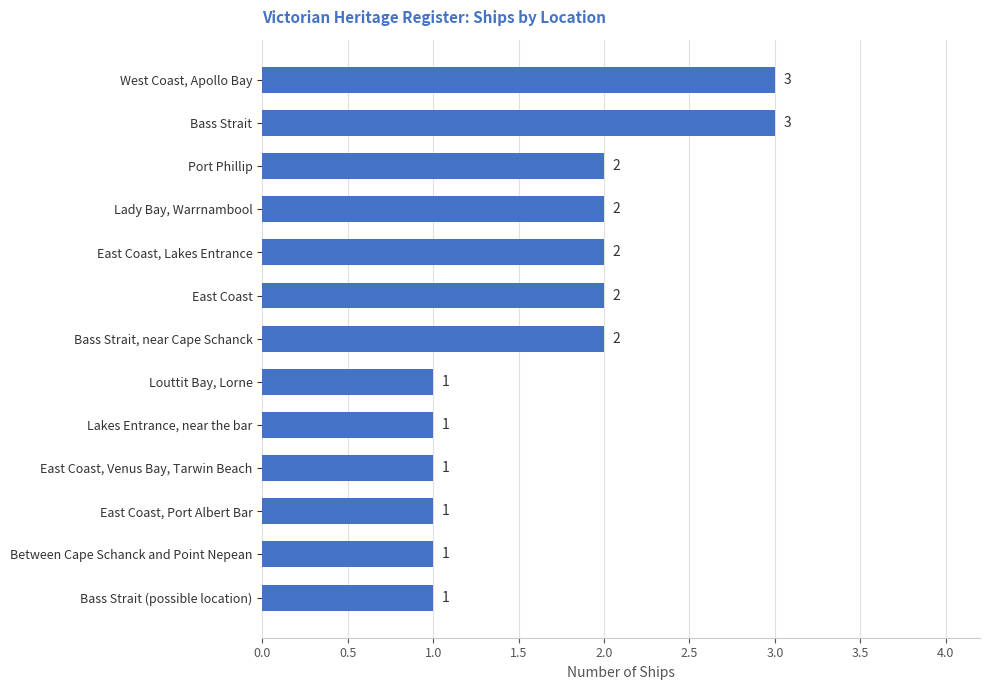

How many bars are there in total?

13